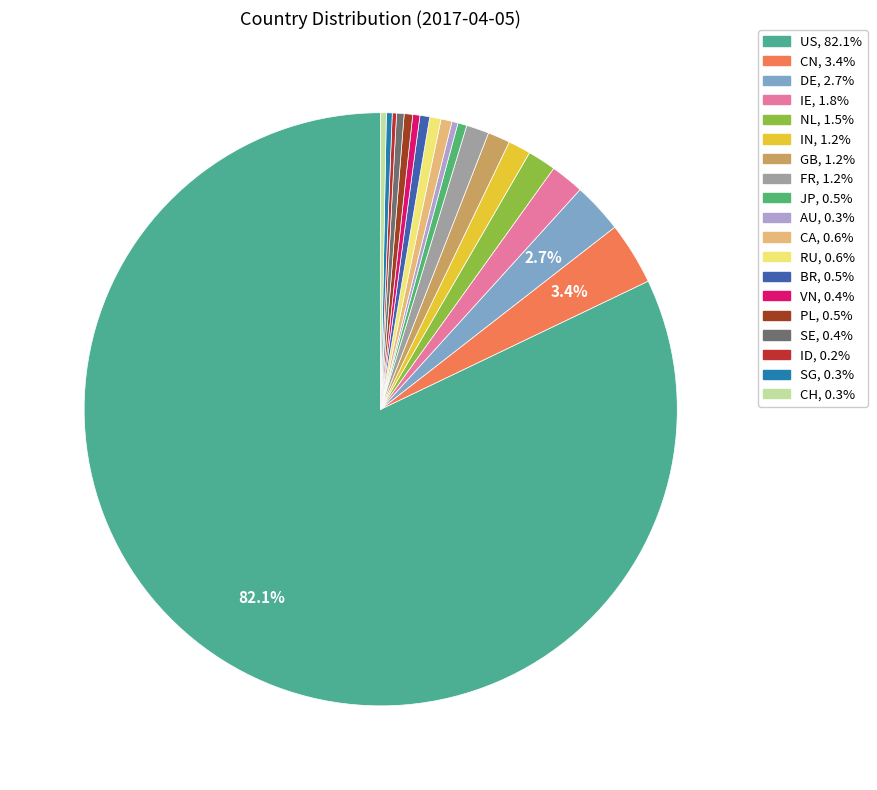

To the nearest percent, what is the difference between the largest and smallest slice percentages?

82%